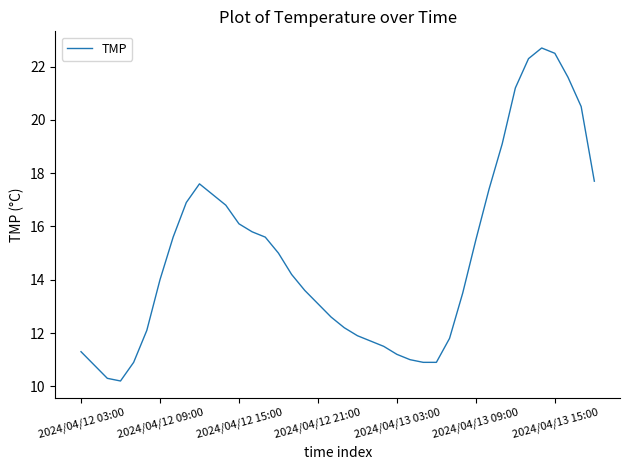

How many lines are shown in the chart?

1